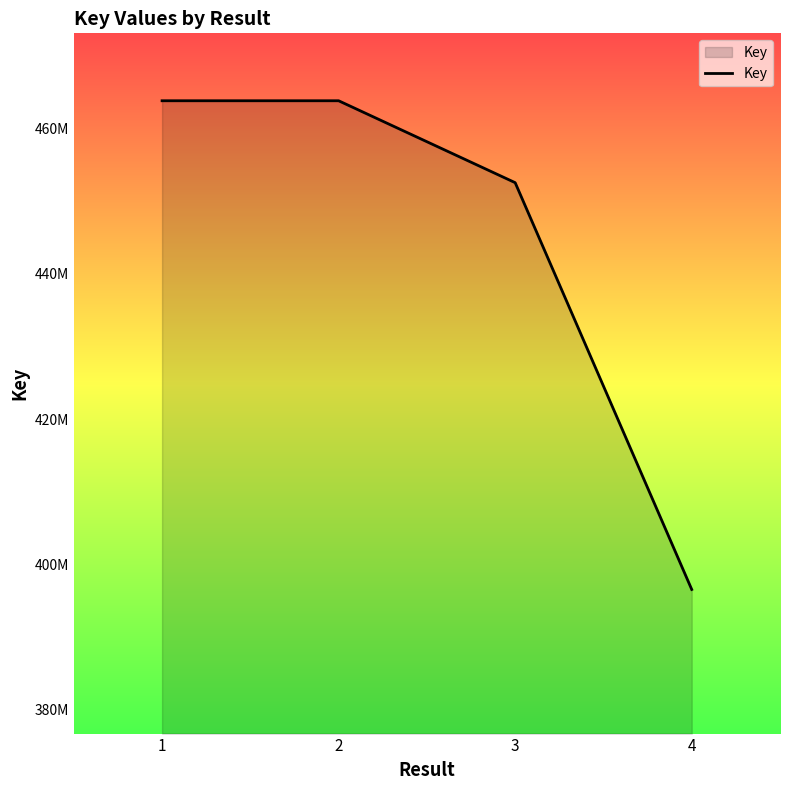

How many data points are above 46378506?

1